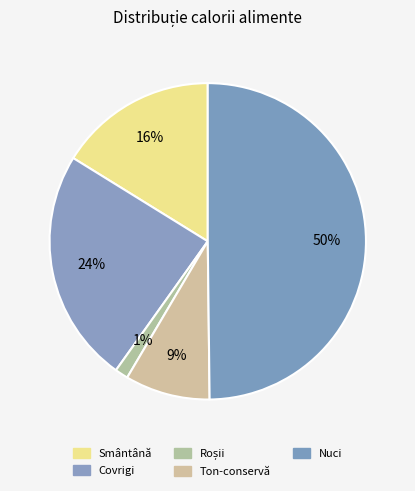

How many slices are in this pie chart?

5